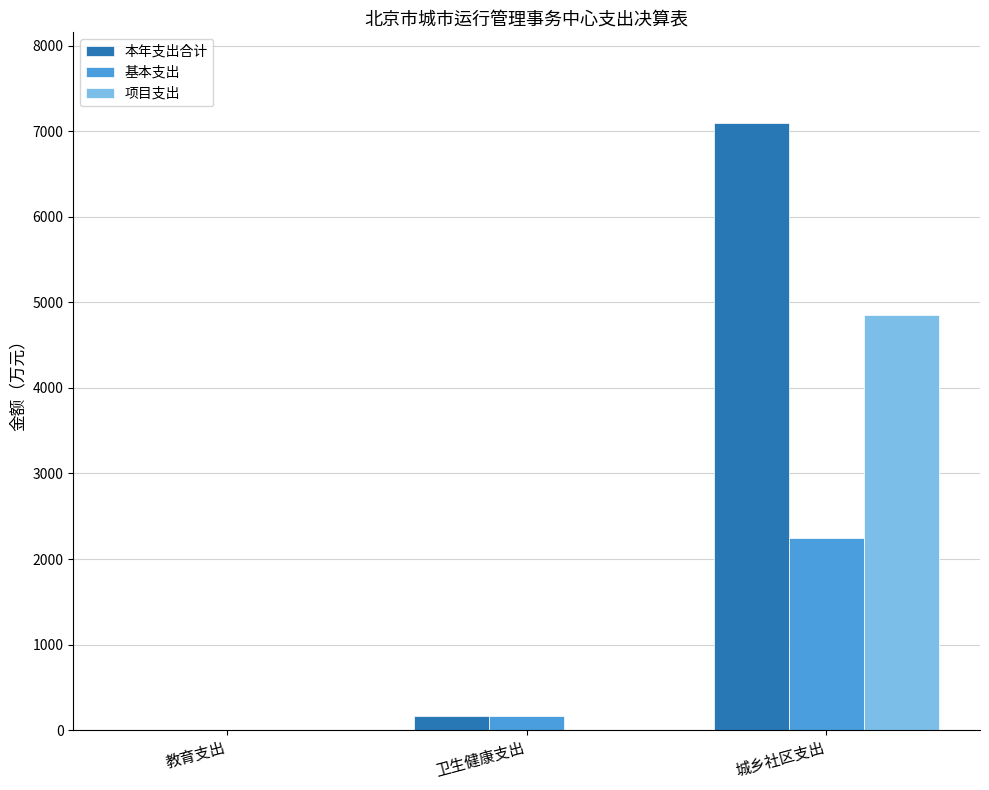

Reading left to right, transcribe all the data shown in this chart.

本年支出合计: 1.3	167.5	7090.3
基本支出: 1.3	167.5	2243.6
项目支出: 0.0	0.0	4846.8